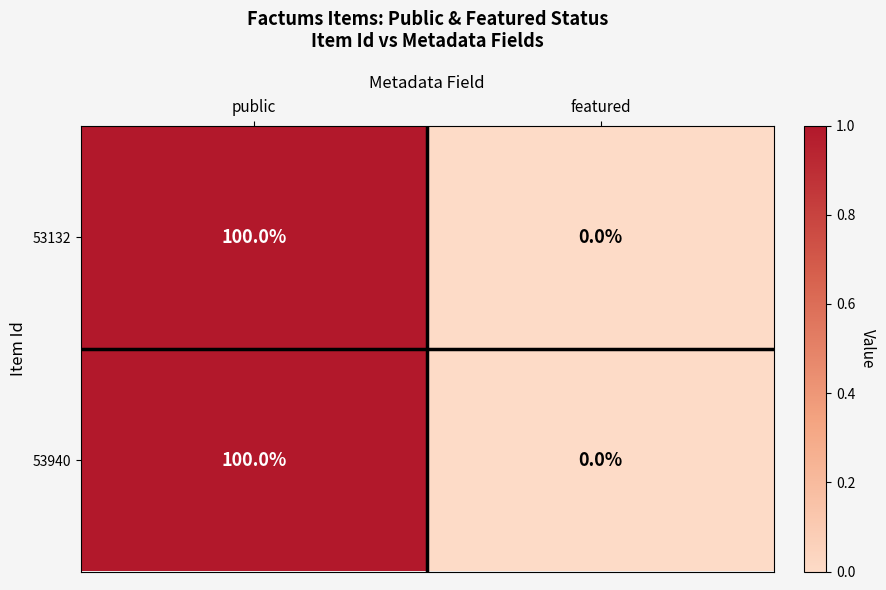

At which category is the sum across all series the highest?

public